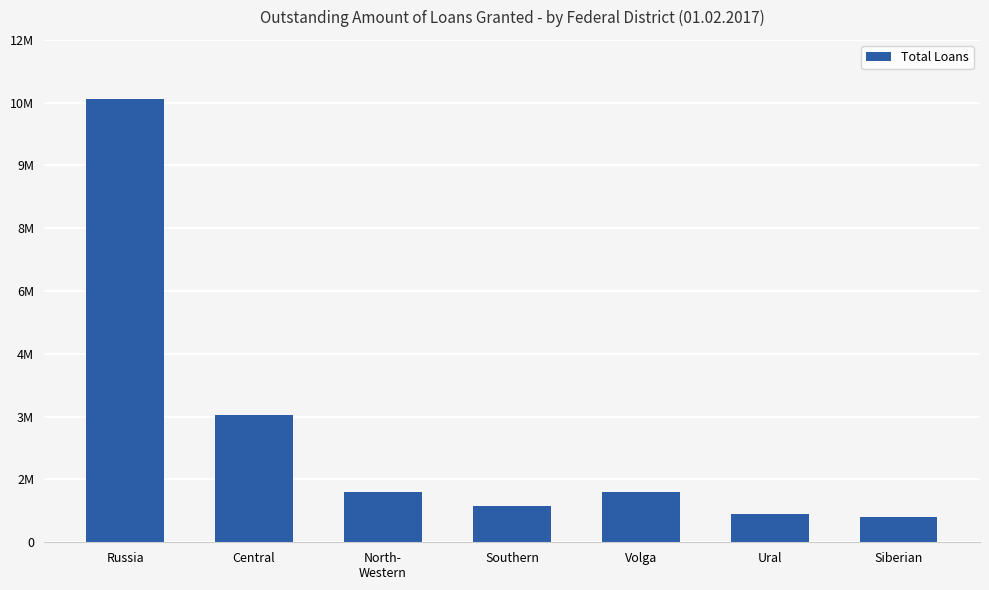

Which label corresponds to the largest value in the chart?

Russia